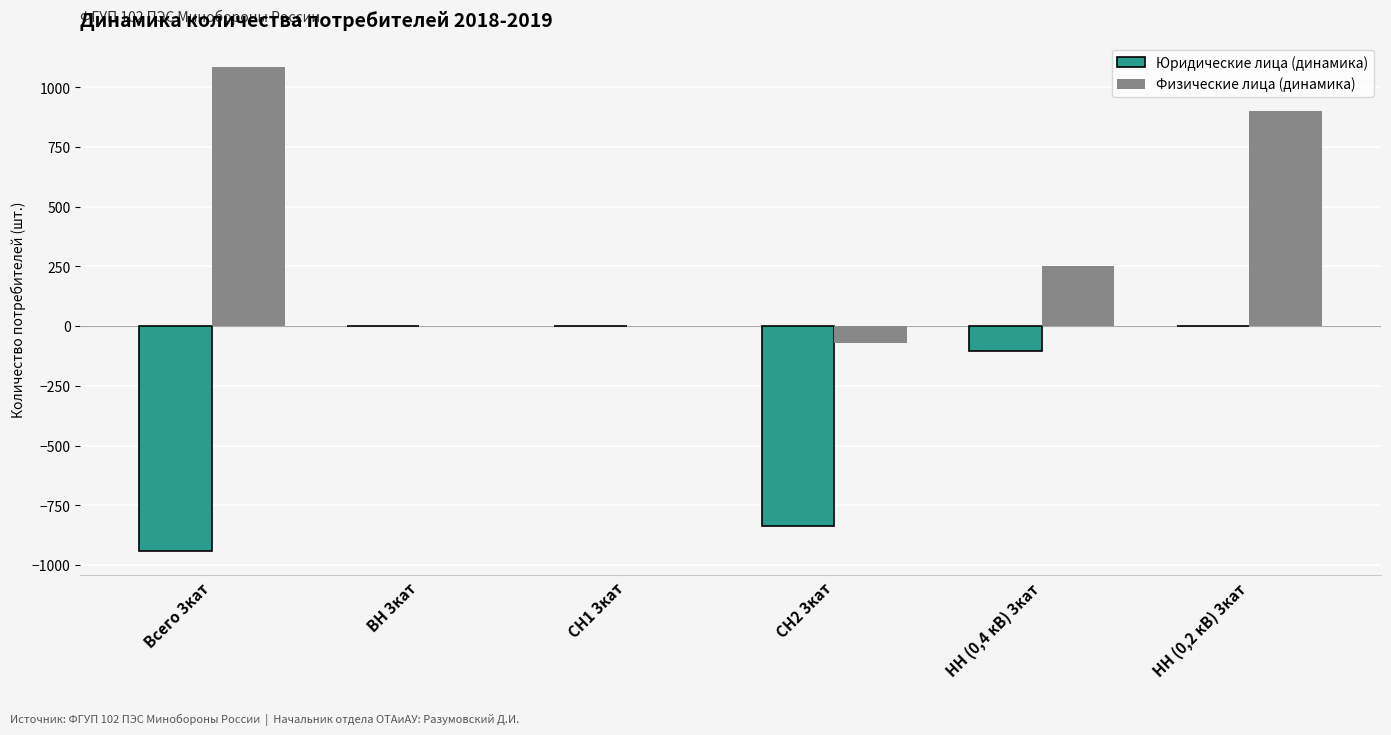

At which category does the chart reach its peak across all series?

Всего 3кат